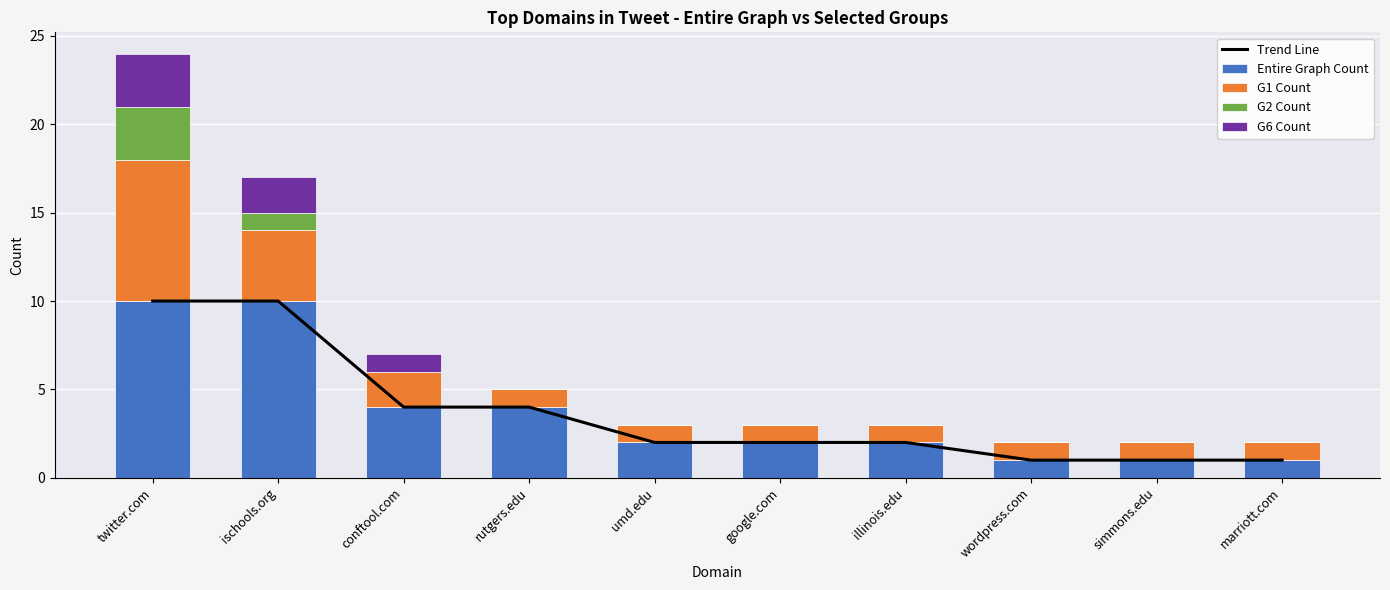

What is the label of the 2nd bar from the right?

simmons.edu